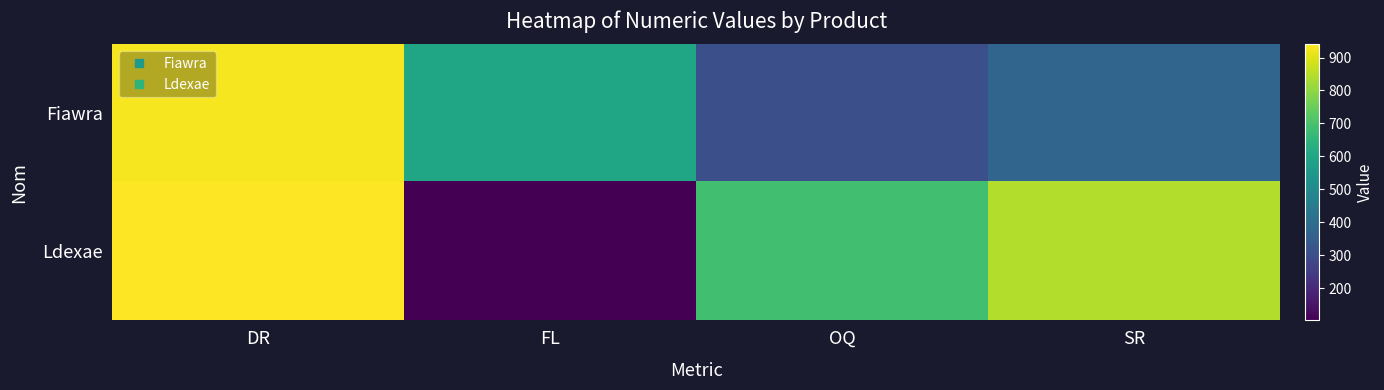

Reading left to right, extract all data points from this chart.

Fiawra: DR=927	FL=599	OQ=308	SR=375
Ldexae: DR=940	FL=103	OQ=688	SR=842